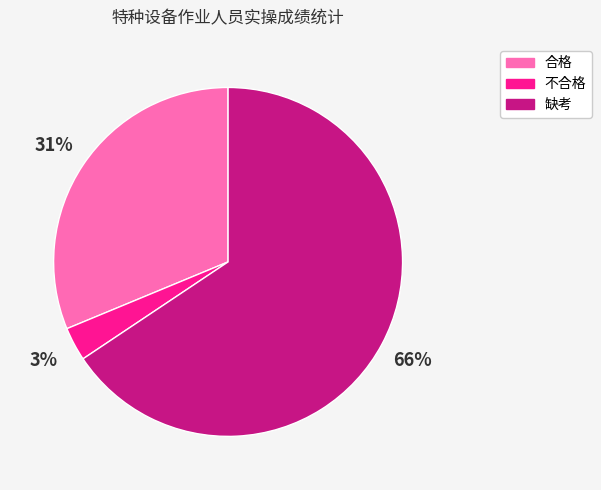

Is there a majority slice in this chart?

Yes